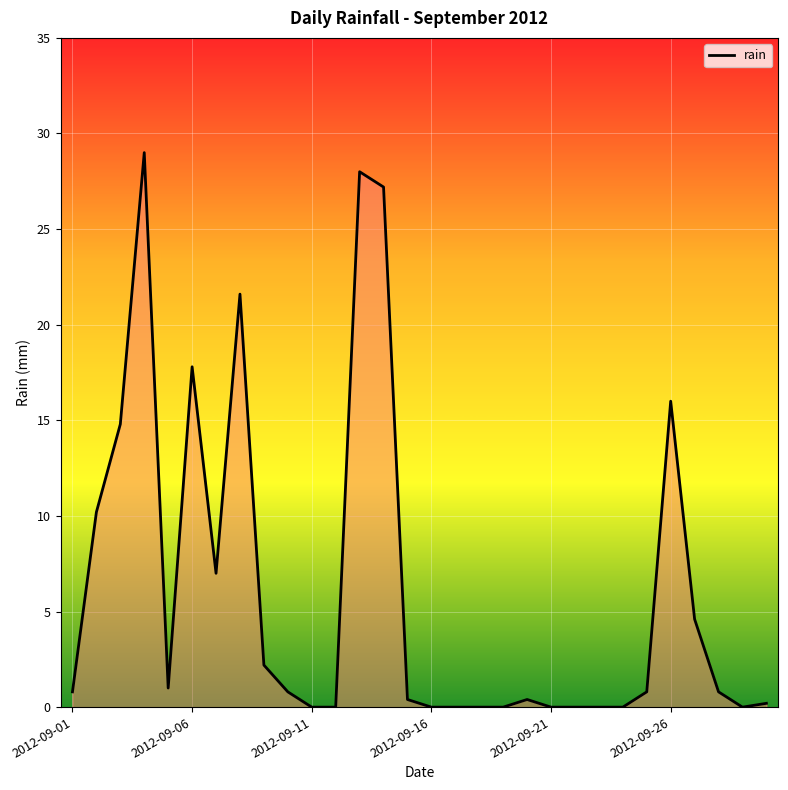

What is the difference between the maximum and minimum values?

29.0